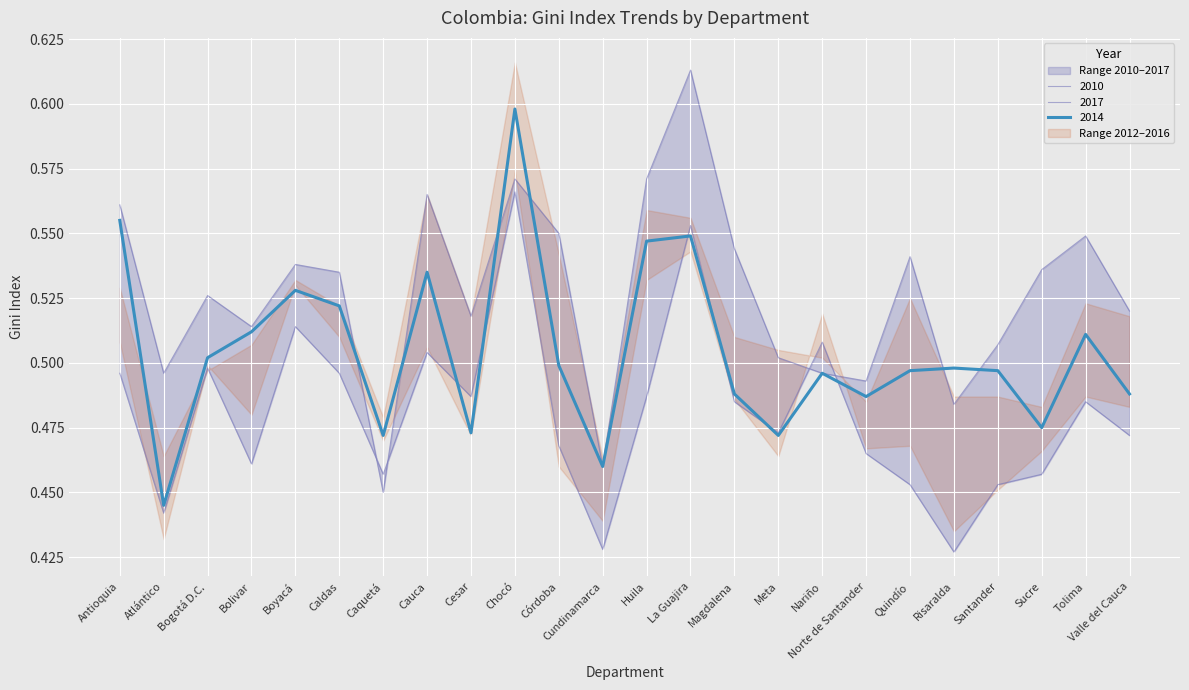

Rank the series by their maximum value, from highest to lowest.

2010, 2014, 2017